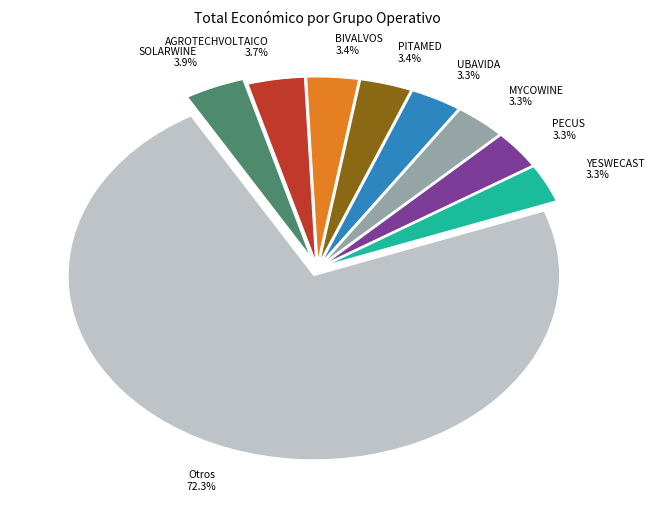

What portion of the pie excludes SOLARWINE 3.9%?

96.1%